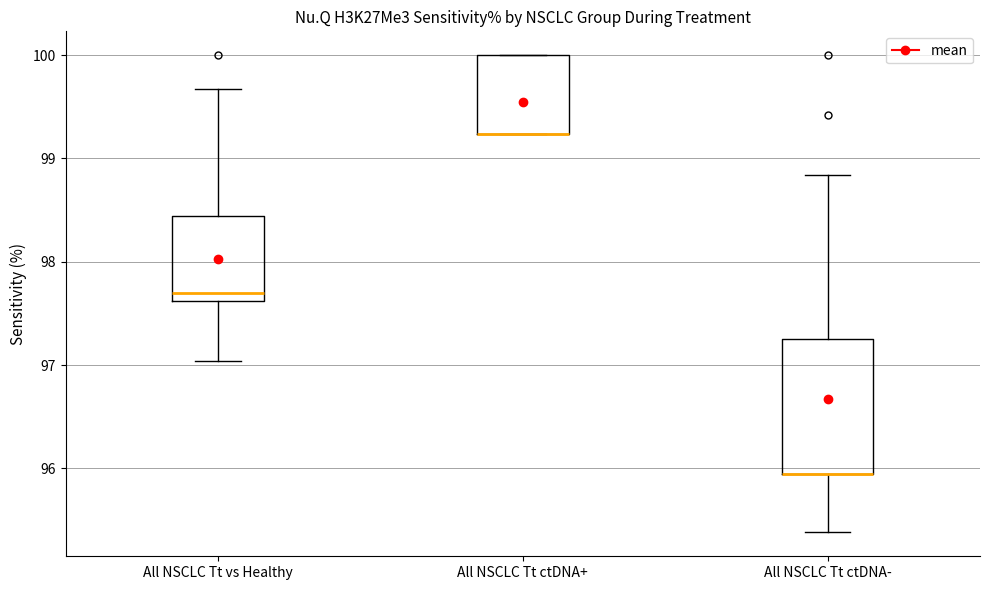

Reading left to right, read every box against the y-axis: the position of its median line, the range the box covers, and the ends of its whiskers. The values are not printed on the chart, so give them approximately, as read against the axis.

All NSCLC Tt vs Healthy: median 97.7, box 97.6 to 98.4, whiskers 97.0 to 99.7
All NSCLC Tt ctDNA+: median 99.2 (drawn on the box's lower edge), box 99.2 to 100.0, whiskers 99.2 to 100.0
All NSCLC Tt ctDNA-: median 96.0 (drawn on the box's lower edge), box 96.0 to 97.3, whiskers 95.4 to 98.8